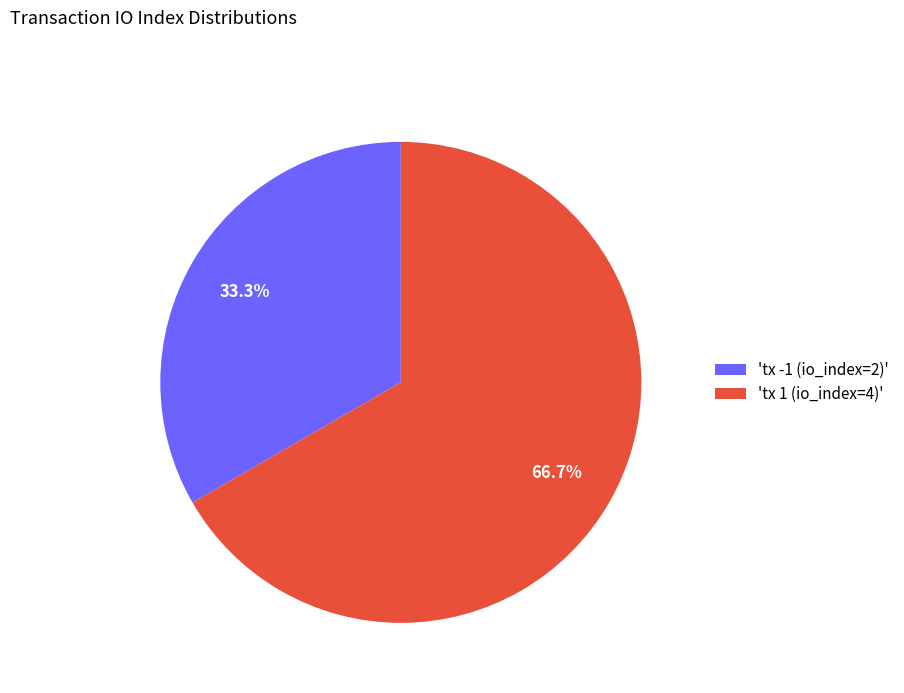

What is the smallest slice in the pie chart?

'tx -1 (io_index=2)'